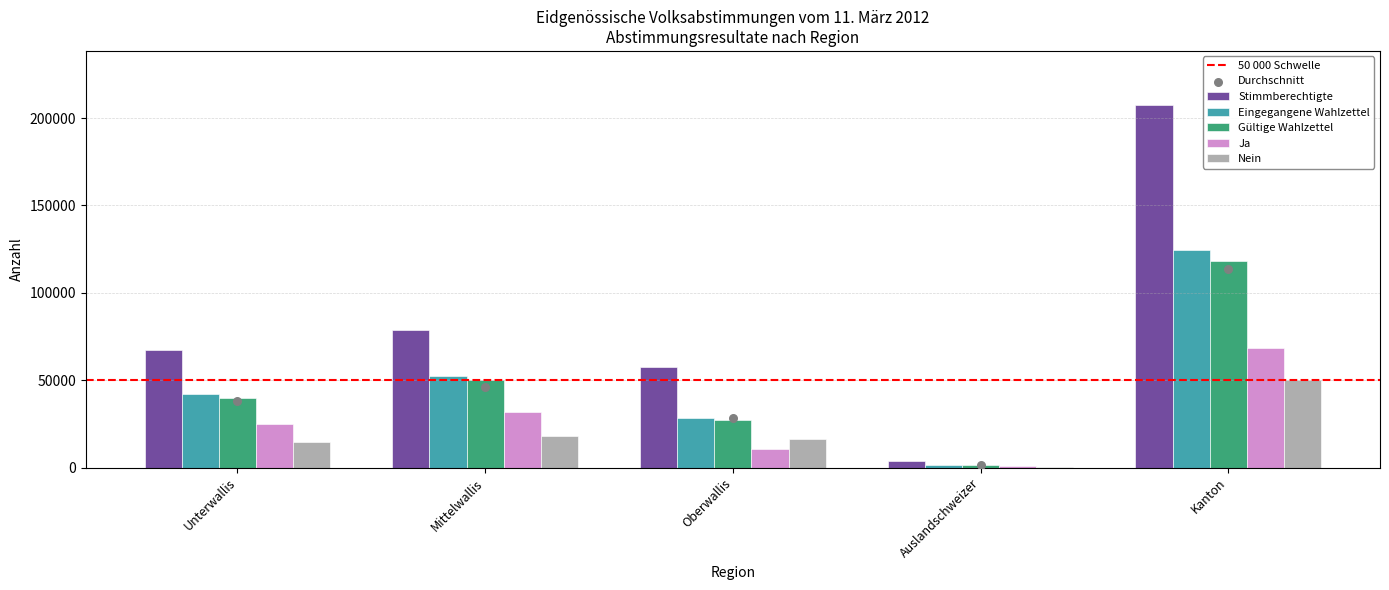

Is the value of Eingegangene Wahlzettel at Auslandschweizer greater than the value of Ja at Auslandschweizer?

Yes